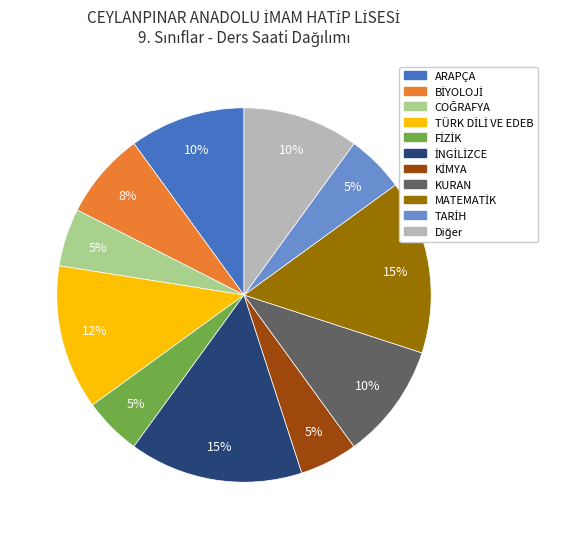

To the nearest percent, what is the difference between the largest and smallest slice percentages?

10%